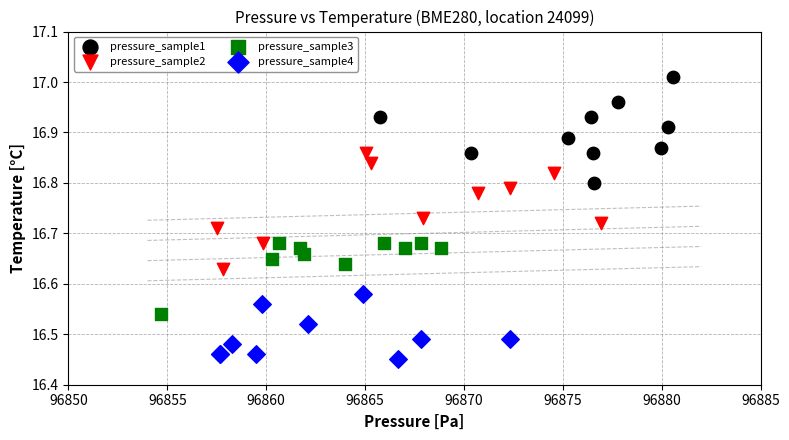

Which series reaches the minimum Y coordinate?

pressure_sample4